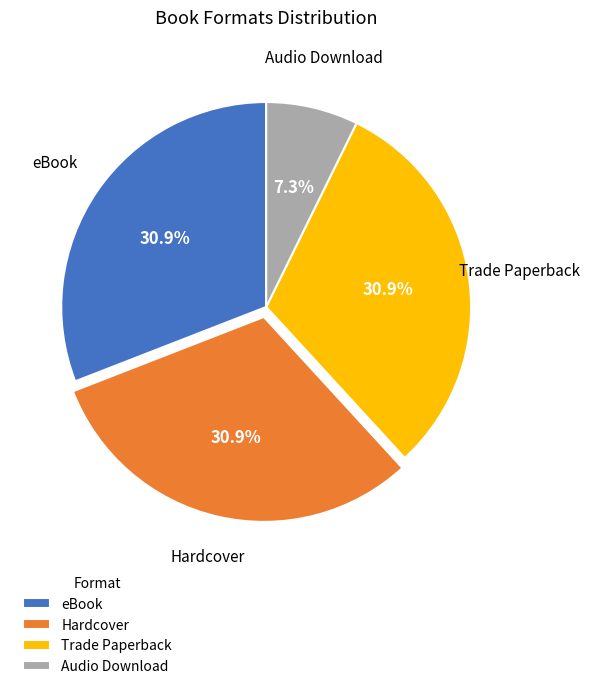

How many segments does this pie chart have?

4